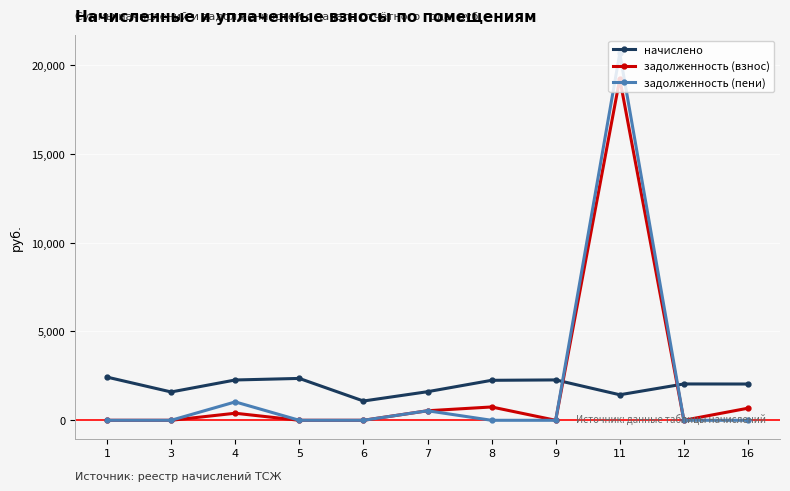

Which series has the largest range (max minus min)?

задолженность (пени)